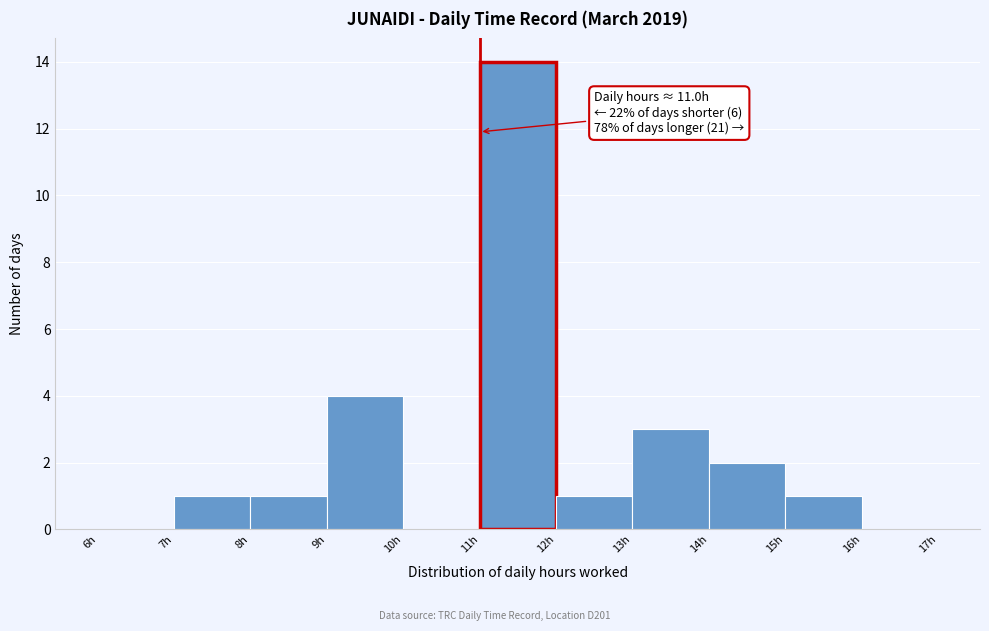

Which range on the x-axis has the tallest bar?

11 to 12